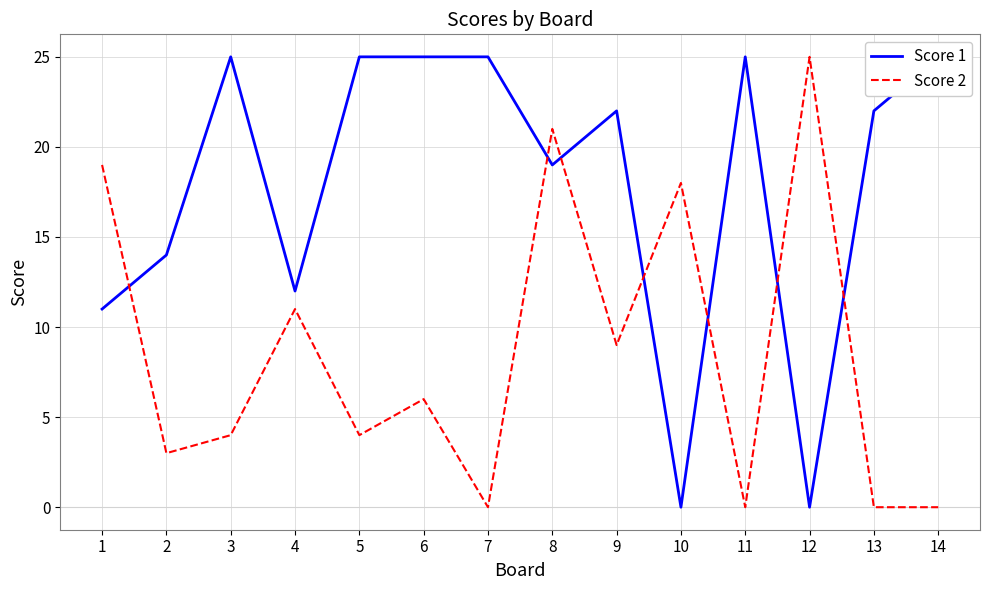

At which category does the chart reach its minimum across all series?

10